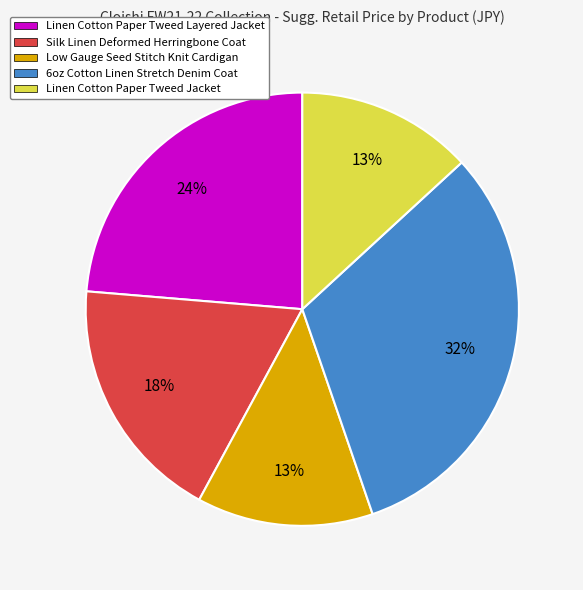

Count the number of slices in the pie.

5